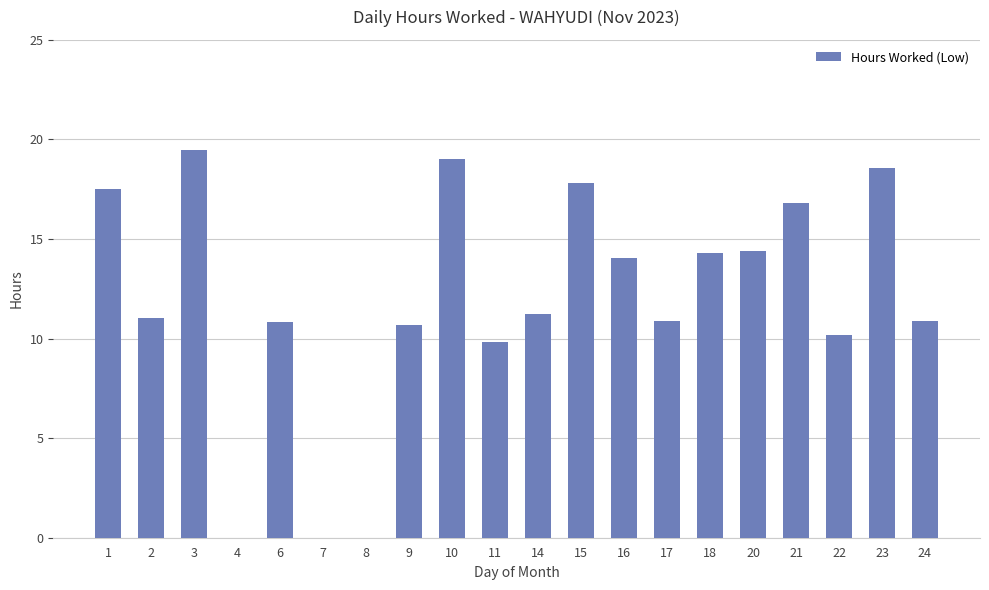

What is the sum of all values?

237.4